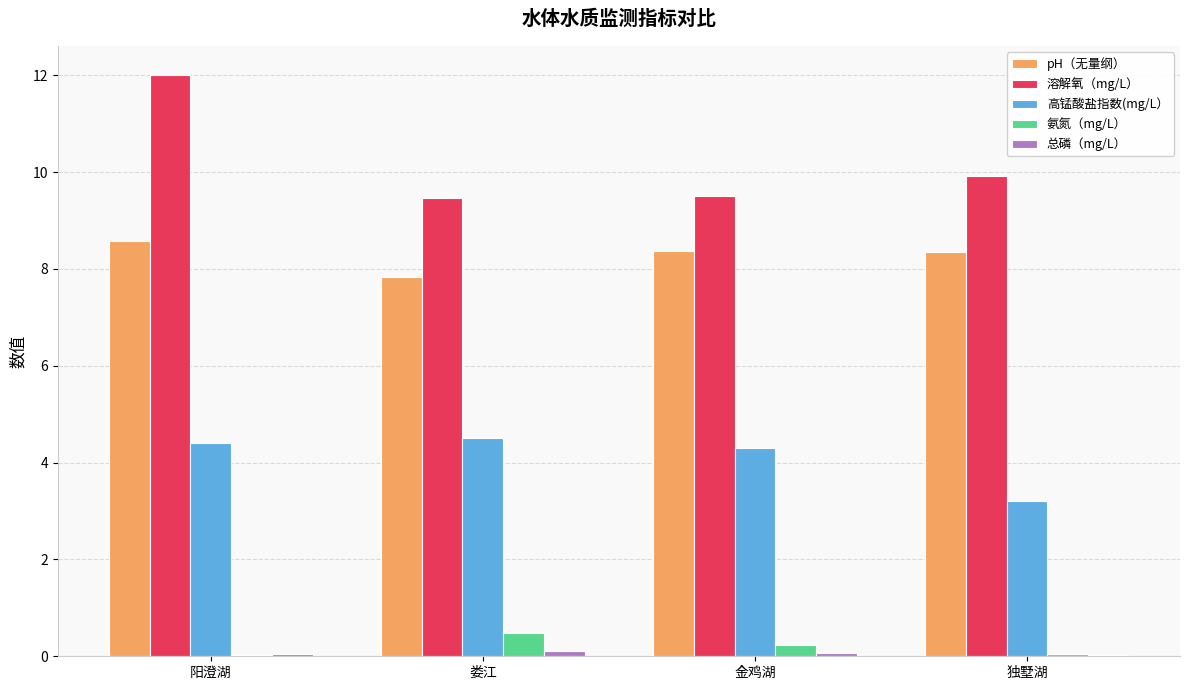

True or false: 高锰酸盐指数(mg/L） has a value of 6.8 at 娄江.

False